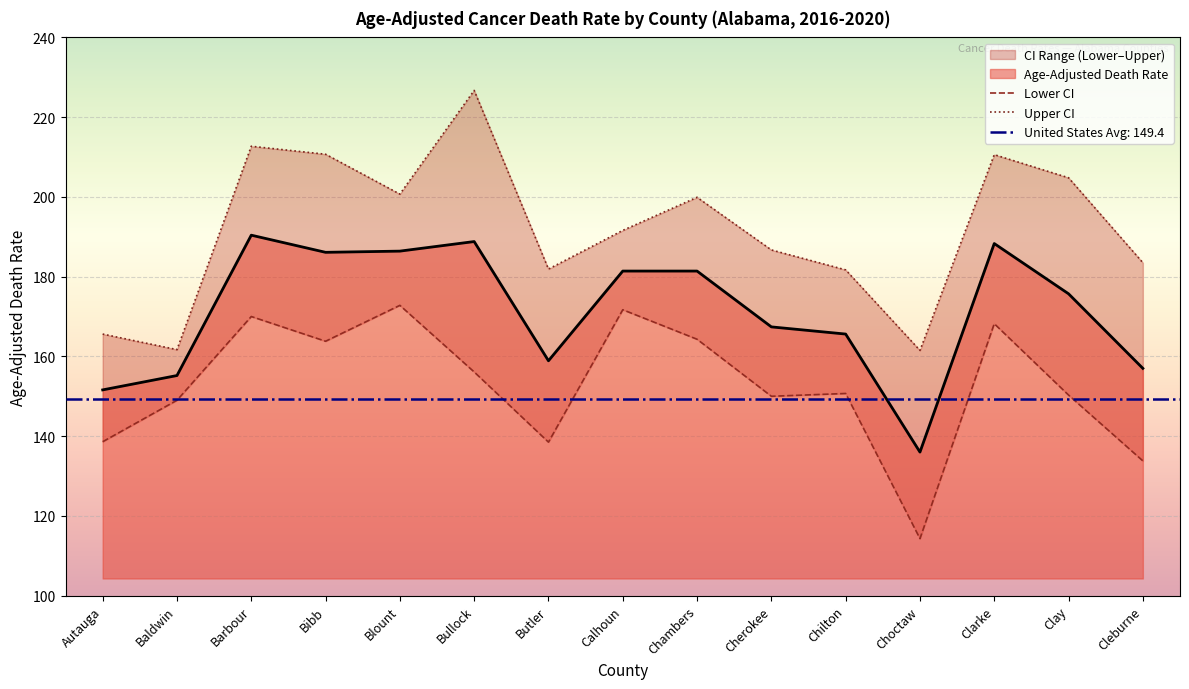

What is the sum of all Lower CI values?

2292.1